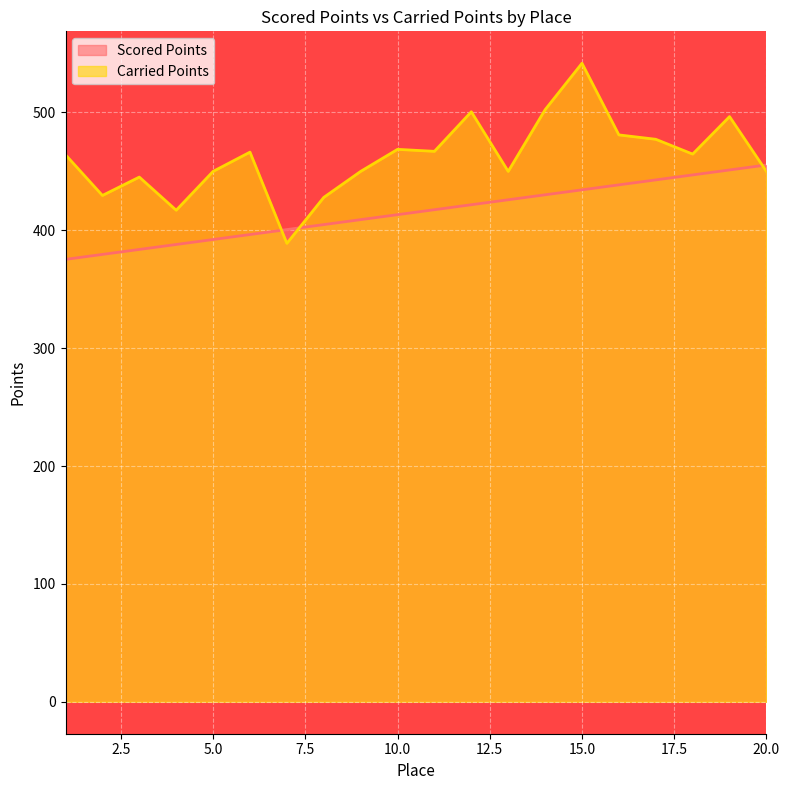

How many categories are shown in the chart?

20